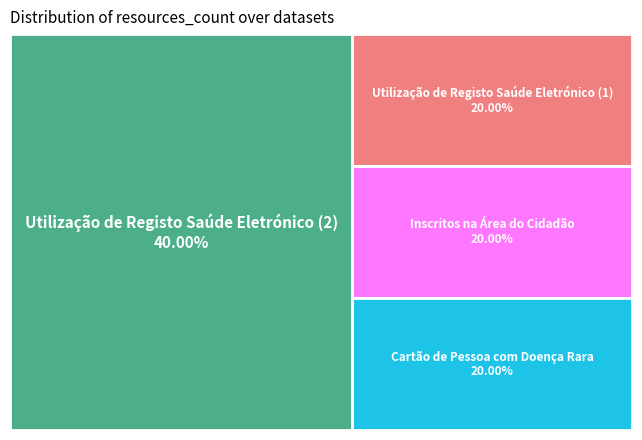

To the nearest percent, what percentage of the pie is Utilização de Registo Saúde Eletrónico (1)?

20%